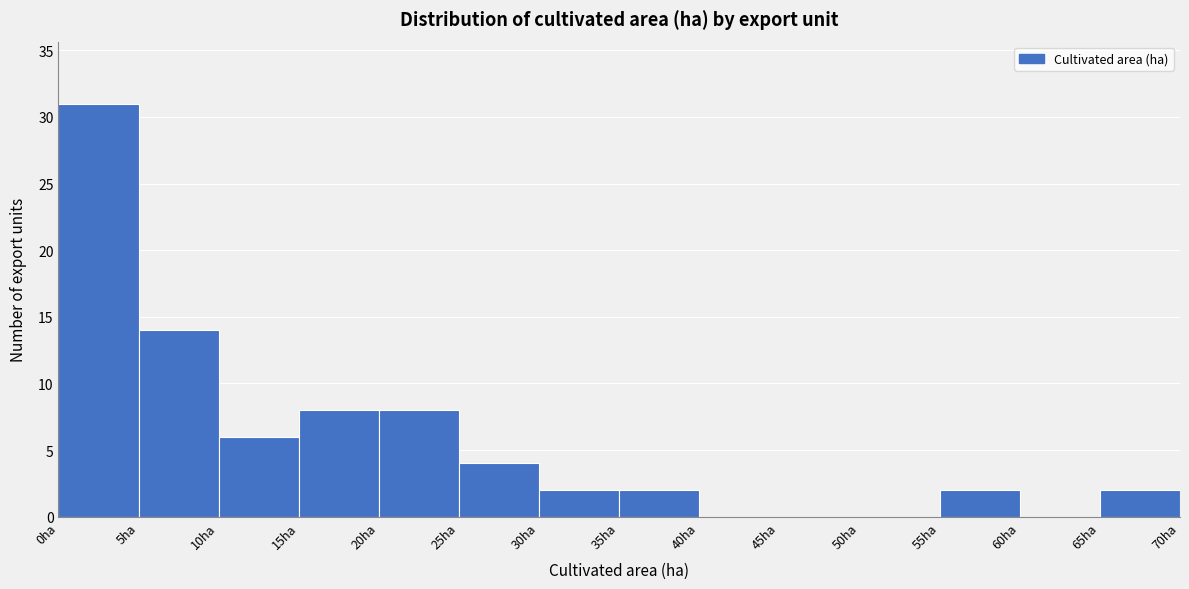

What is the height of the bar covering 35 to 40 on the x-axis? The values are not printed on the chart, so give them approximately, as read against the axis.

2